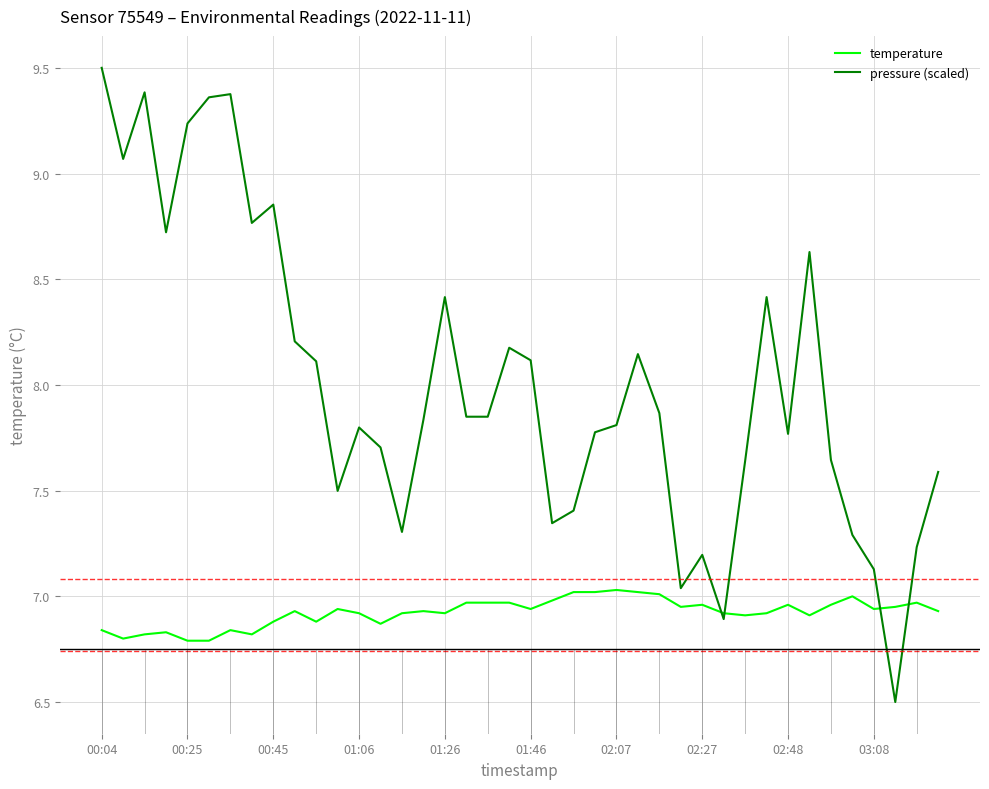

List the series in order of their overall mean, highest first.

pressure (scaled), temperature